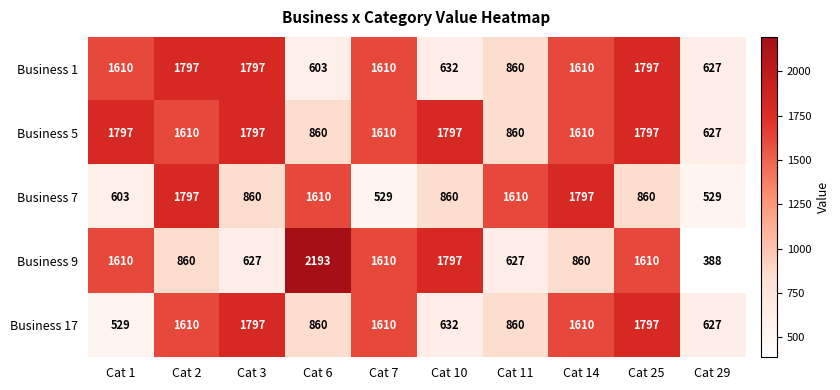

Which series changed the most between Cat 7 and Cat 11?

Business 7